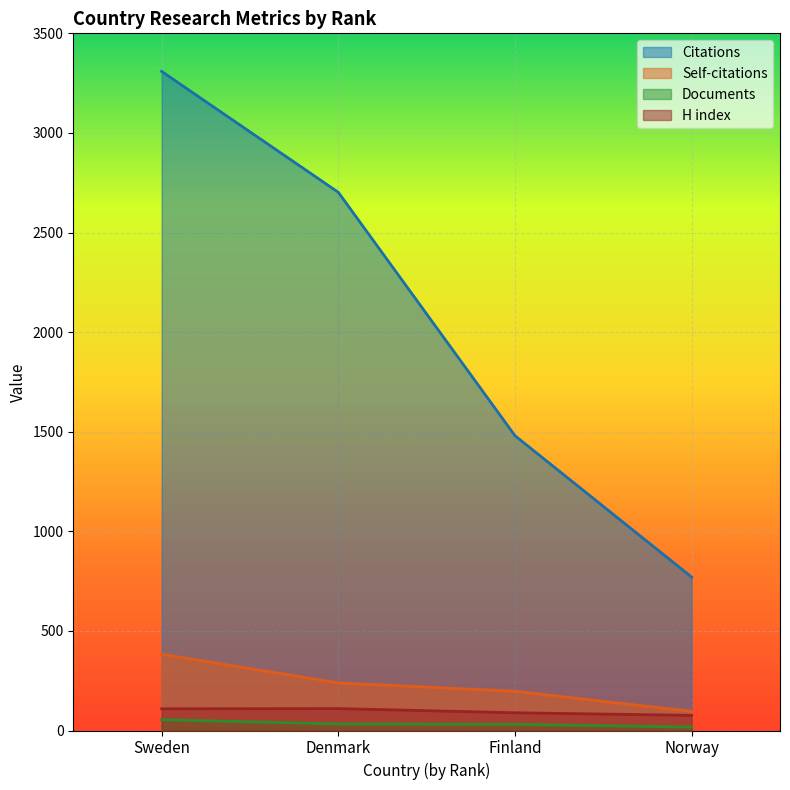

Where does the Citations series first go above 2702?

Sweden